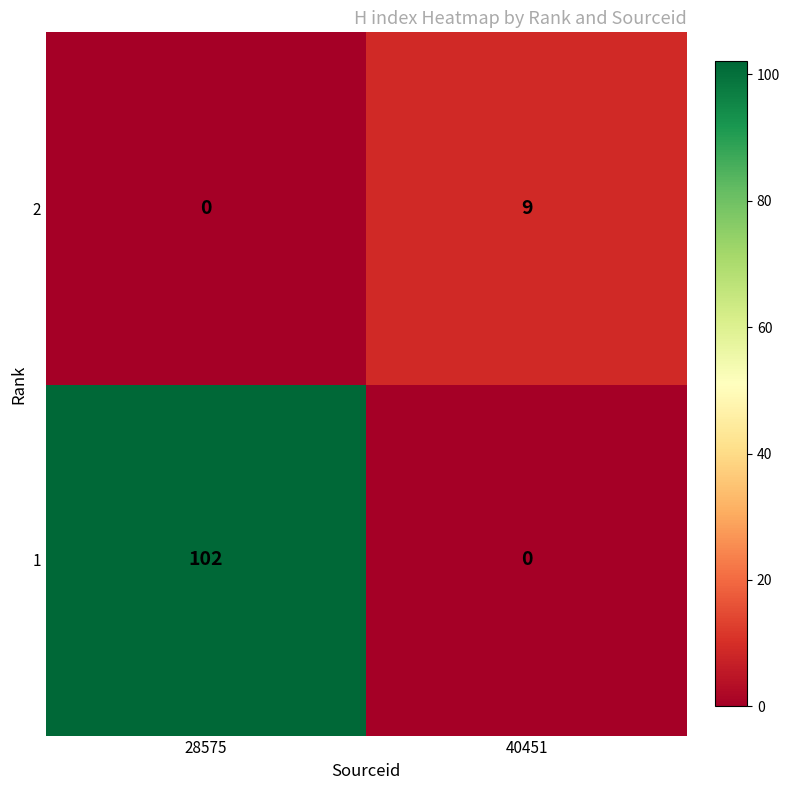

What is the spread (max minus min) of values at 40451?

9